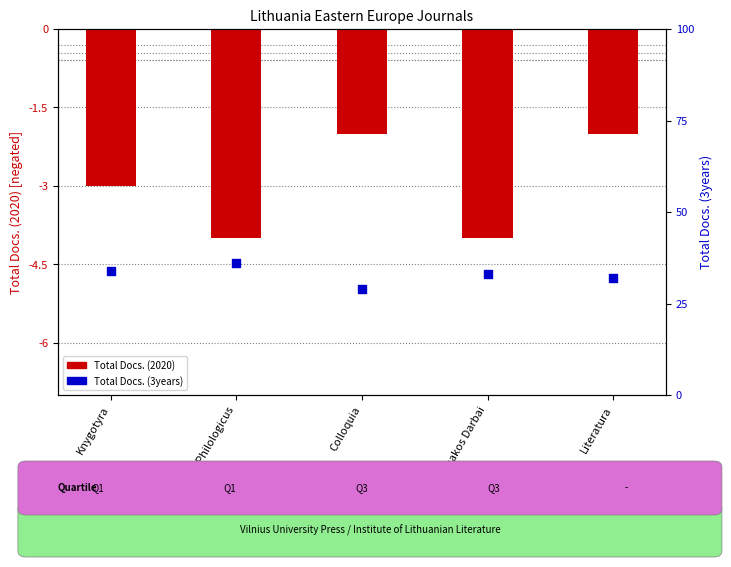

At how many categories does at least one series exceed 3?

5